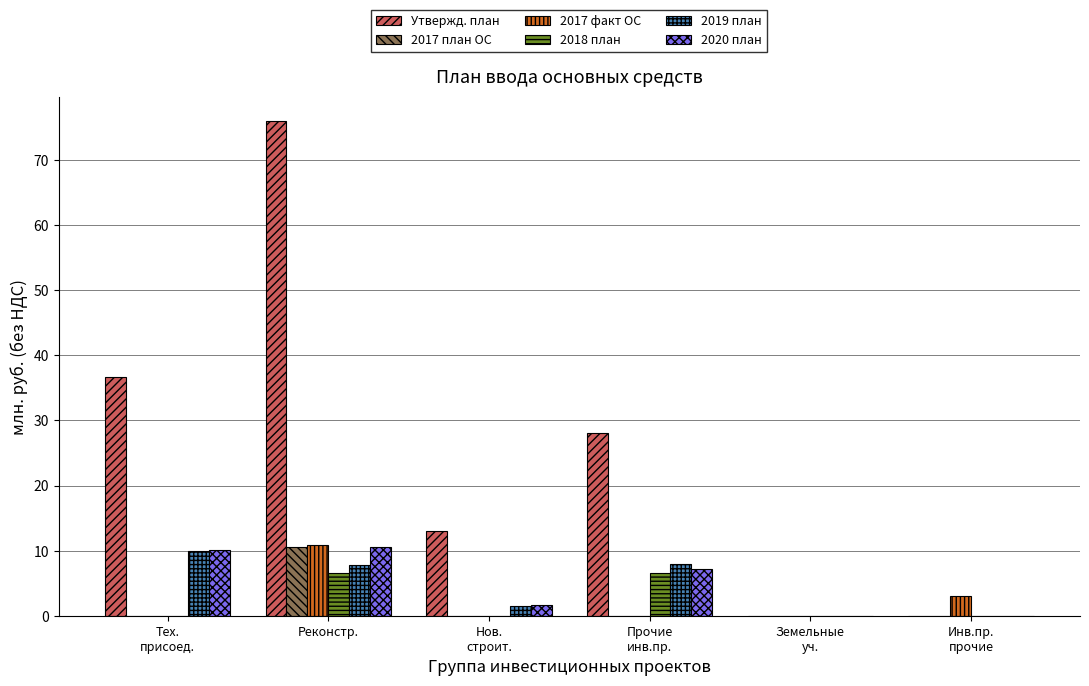

What is the greatest value displayed?

75.9